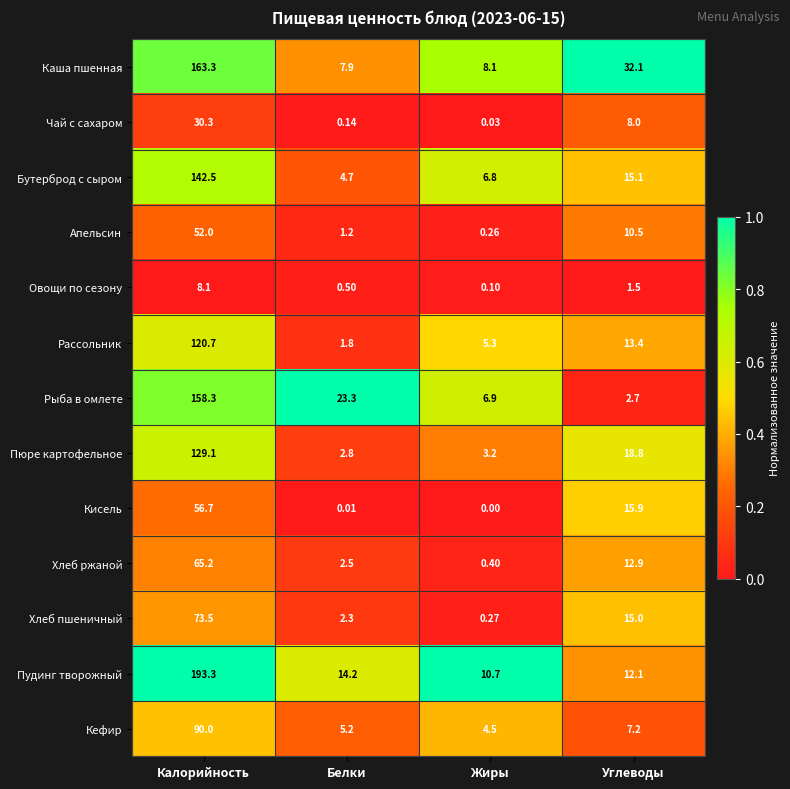

What is the total value across all series at Калорийность?

1283.0